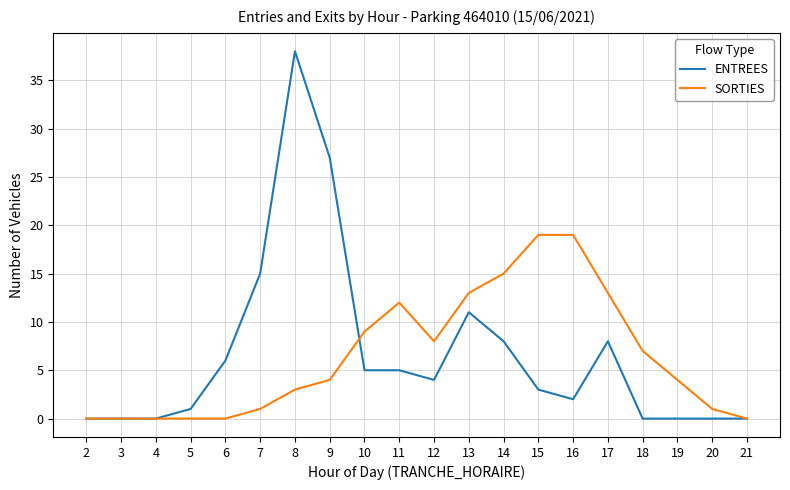

Which category has the highest value across all series?

8